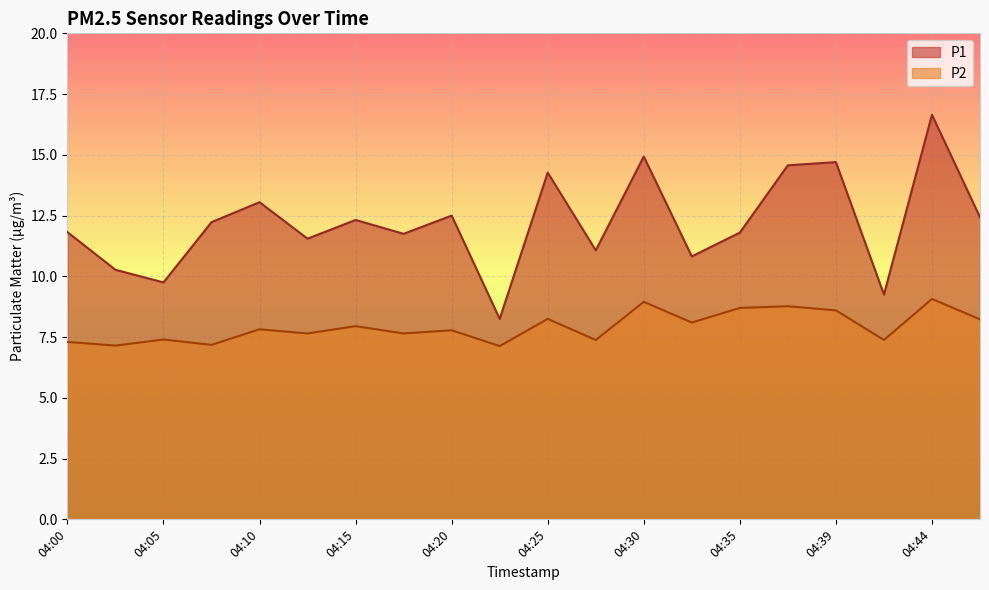

The P1 series shows 11.6 at 04:12. True or false?

True